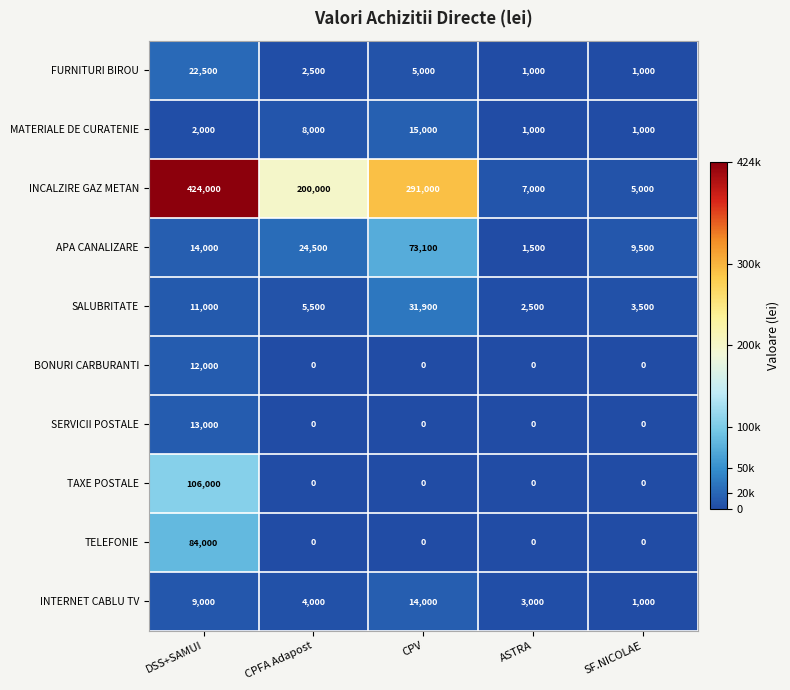

How many values in BONURI CARBURANTI are above zero?

1